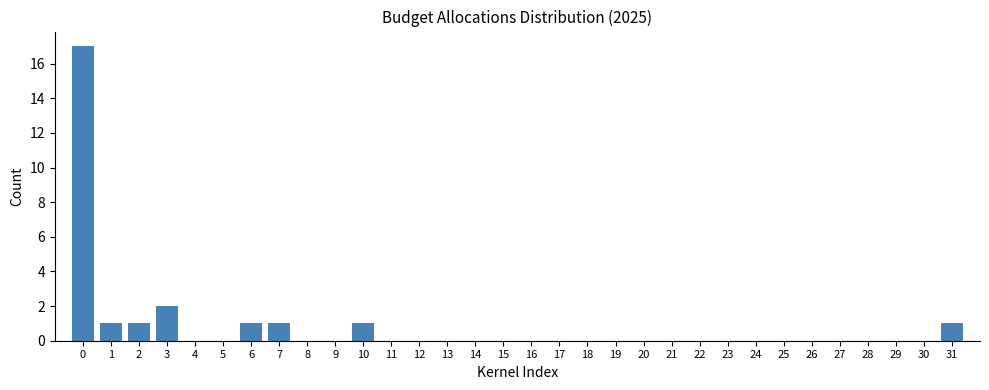

Between 3 and 31, which is larger?

3